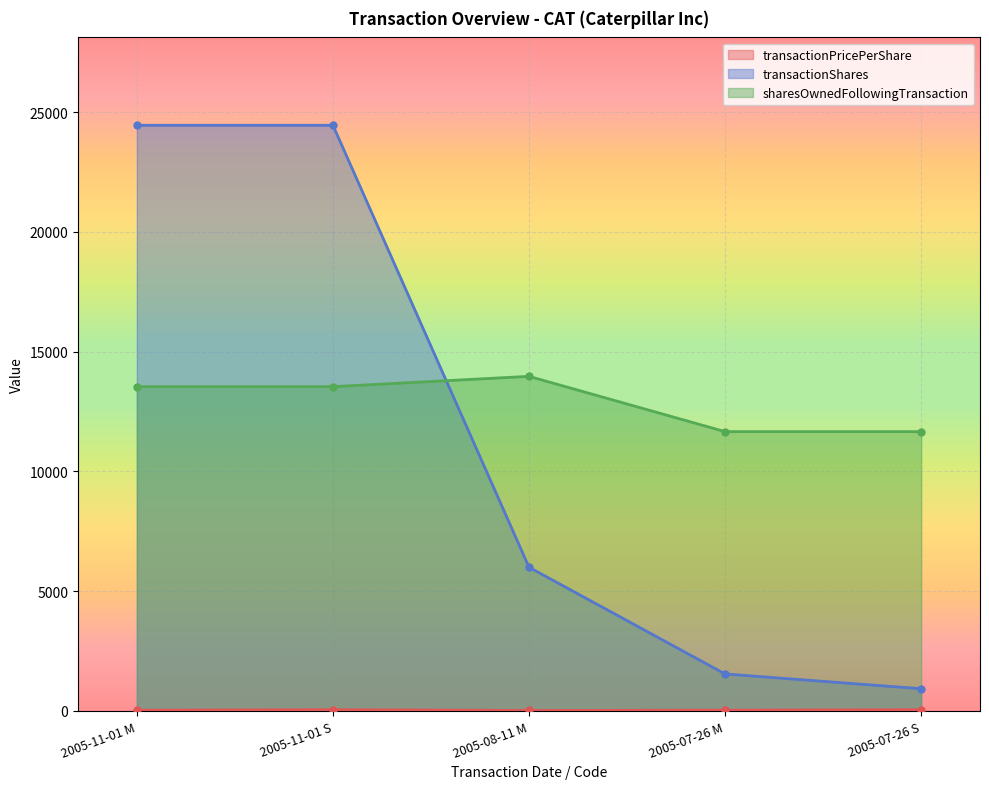

True or false: sharesOwnedFollowingTransaction and transactionPricePerShare intersect in this chart.

False